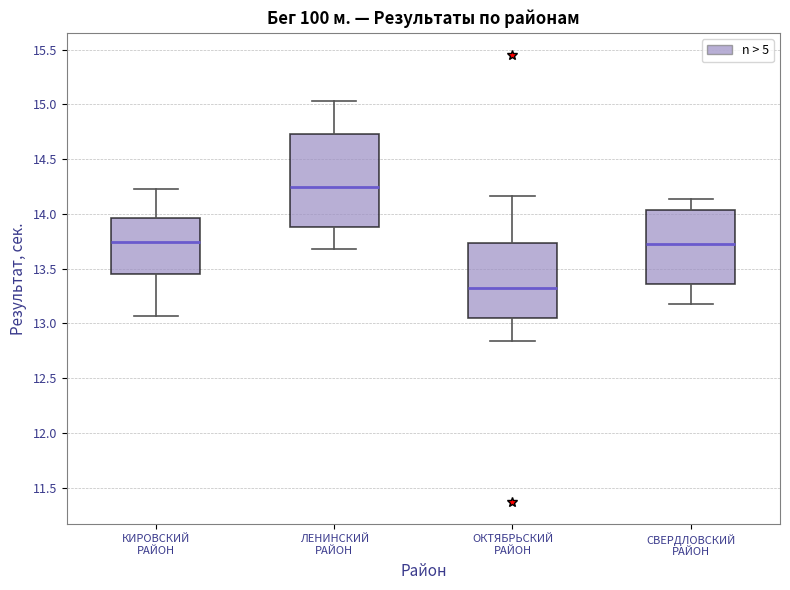

Which box's median line is the highest?

ЛЕНИНСКИЙ РАЙОН